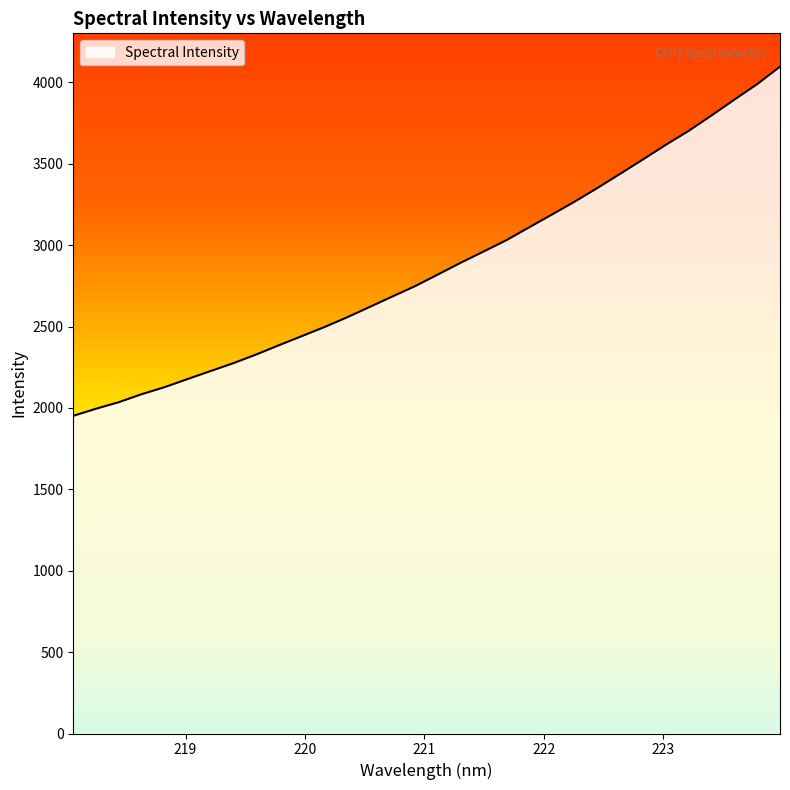

What is the smallest value displayed?

1951.3